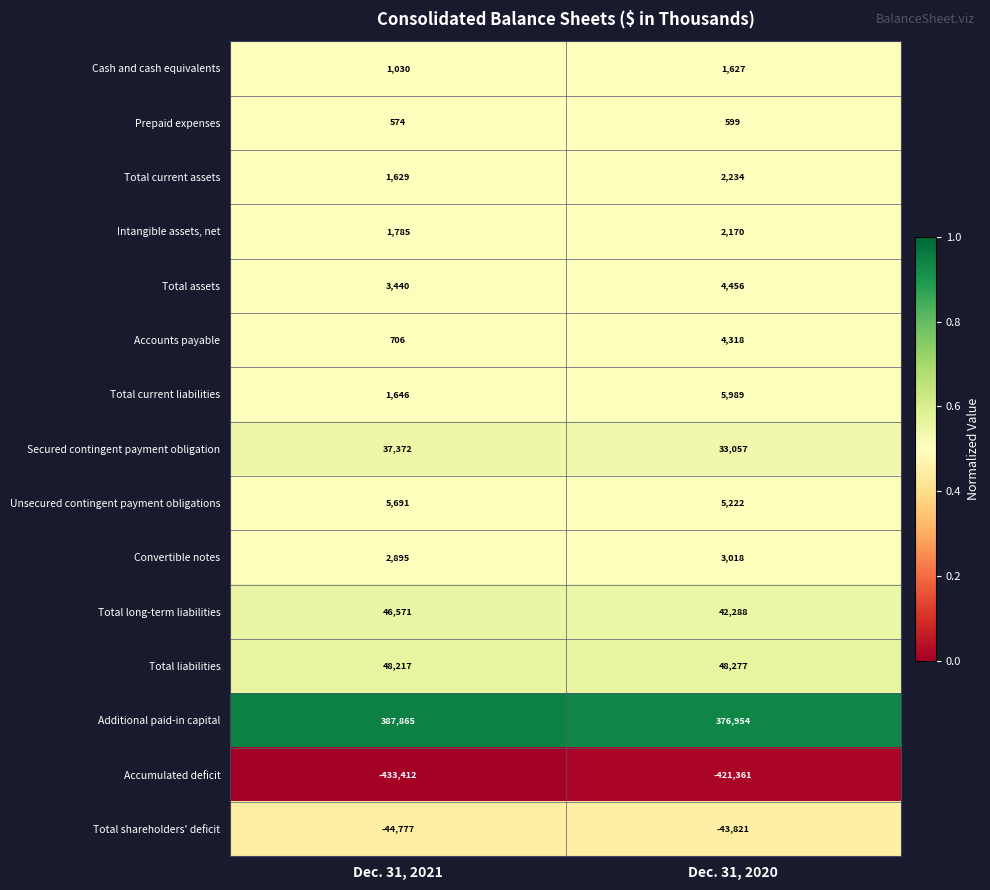

Which series has the largest range (max minus min)?

Accumulated deficit